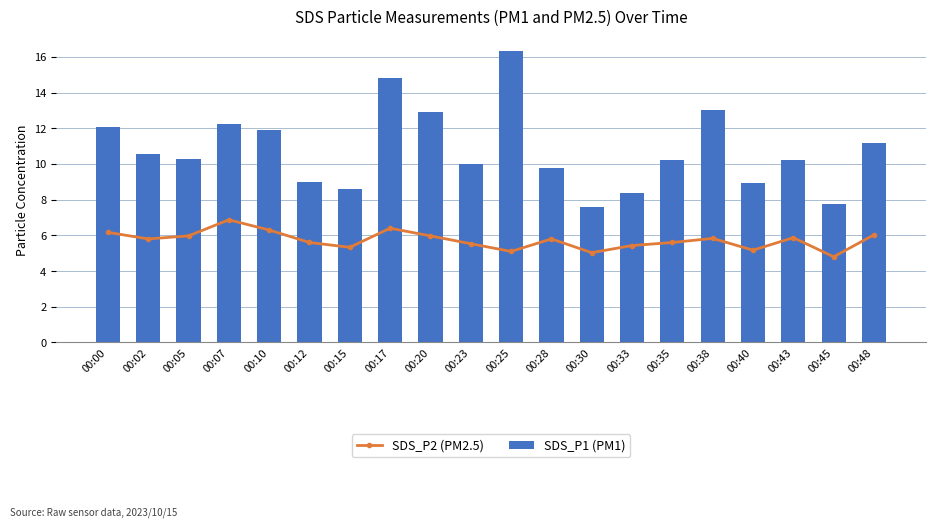

Rank the series by their maximum value, from lowest to highest.

SDS_P2 (PM2.5), SDS_P1 (PM1)